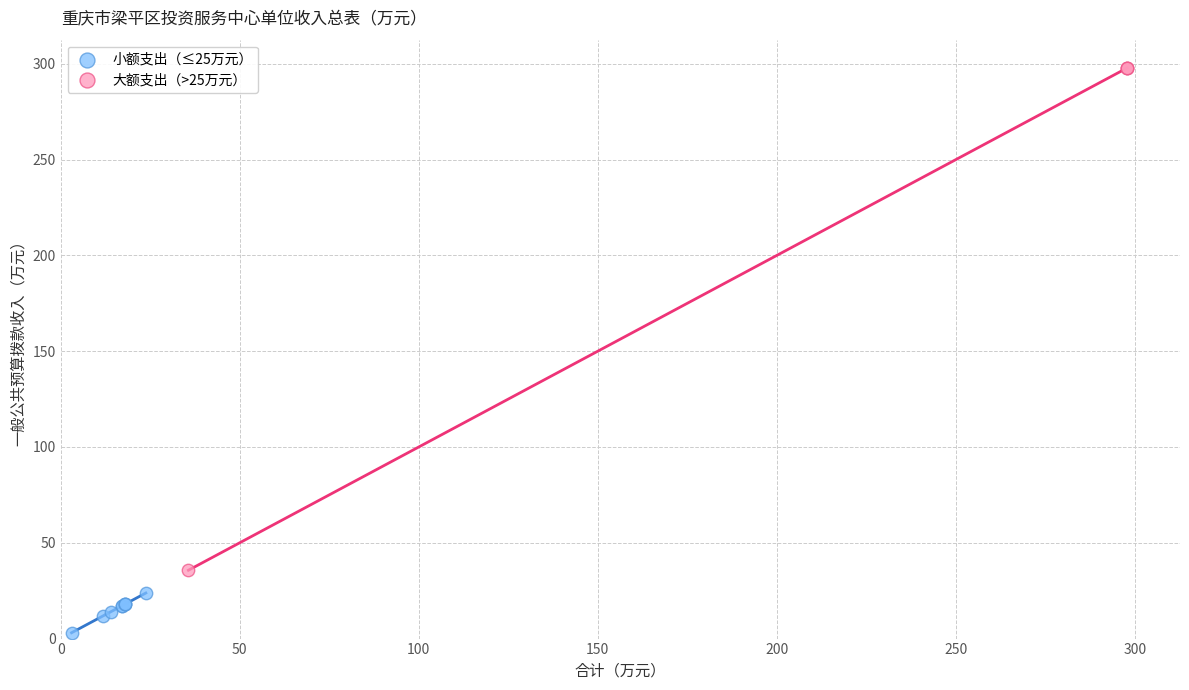

What are all the series names shown in the legend?

小额支出（≤25万元）, 大额支出（>25万元）